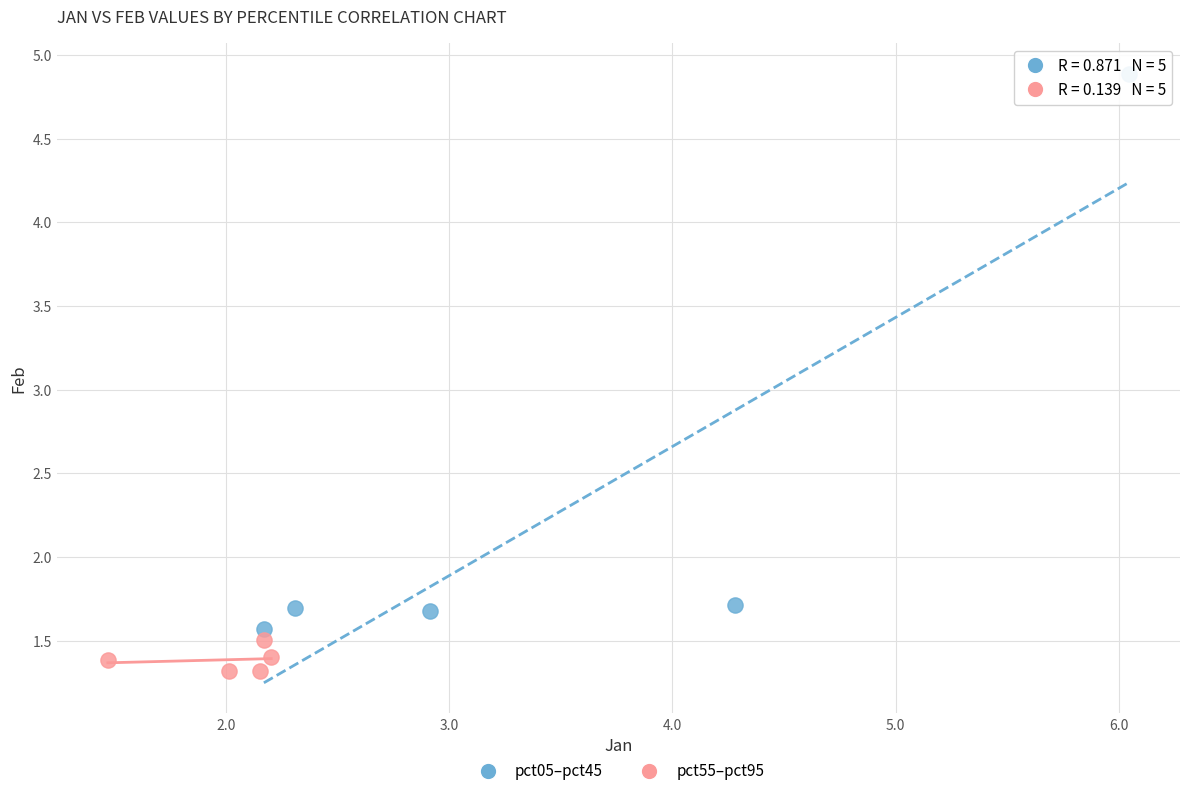

Which series reaches the minimum Y coordinate?

pct55–pct95